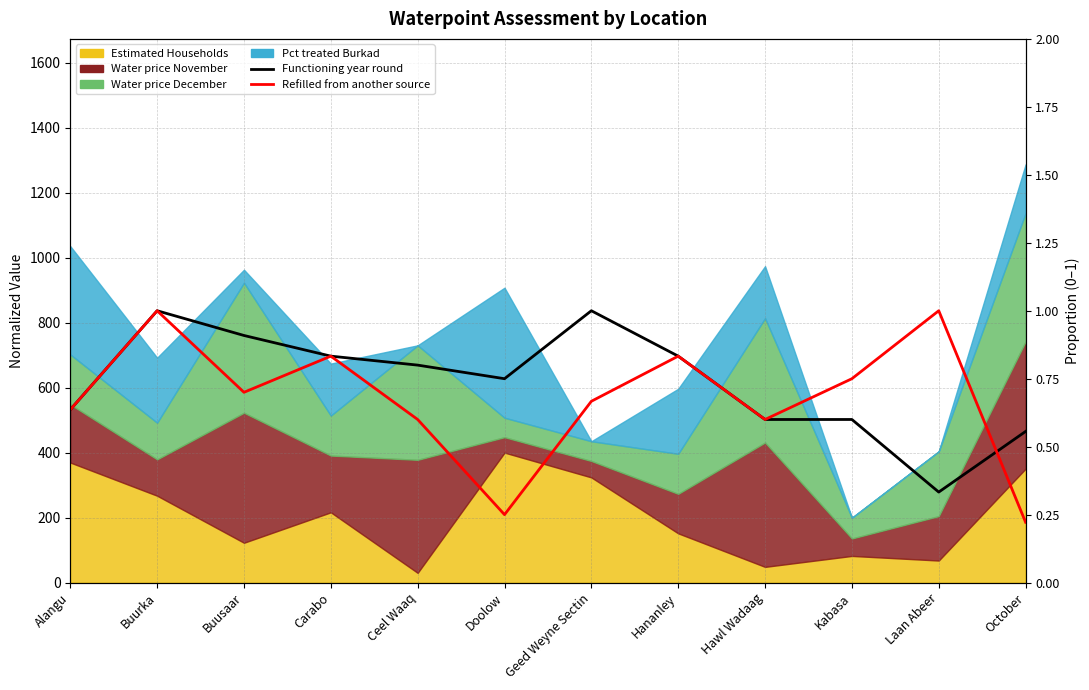

The value of Functioning year round at Geed Weyne Sectin is 1.4. True or false?

False